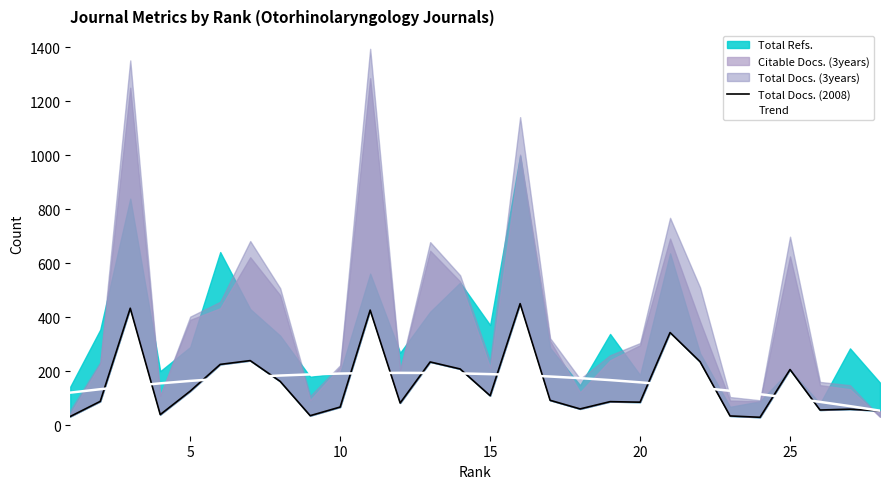

What is the highest value of the Trend series?

193.6